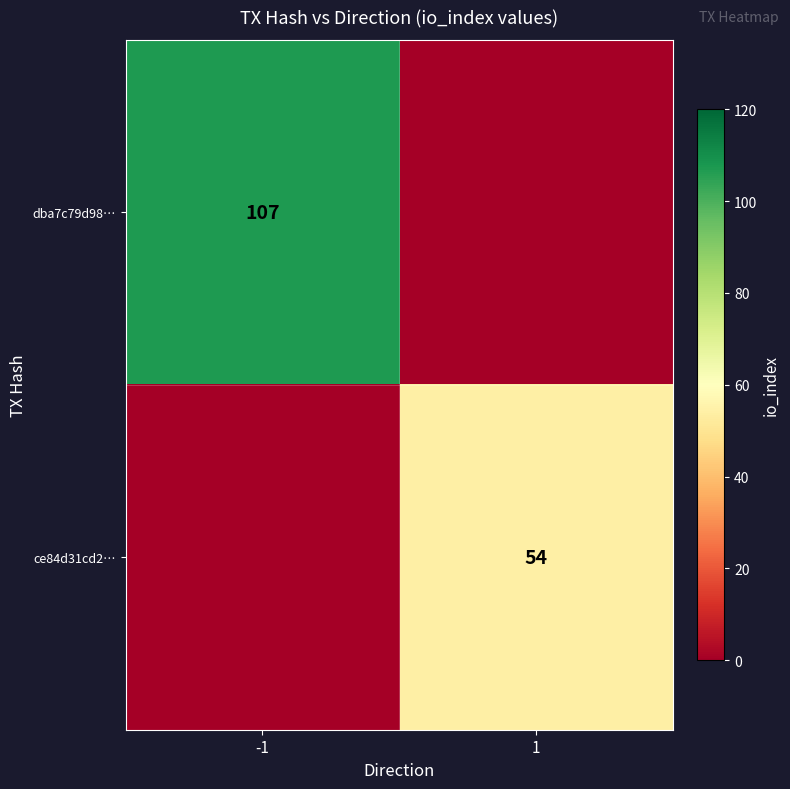

Is the value of ce84d31cd2… at 1 greater than the value of dba7c79d98… at -1?

No